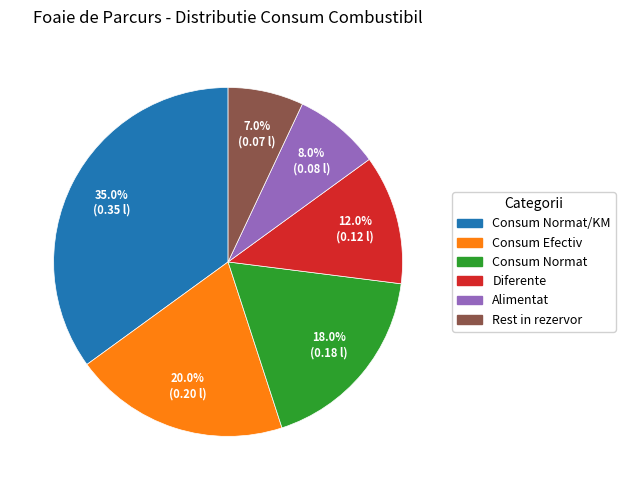

Is there any slice that represents more than half of the pie?

No